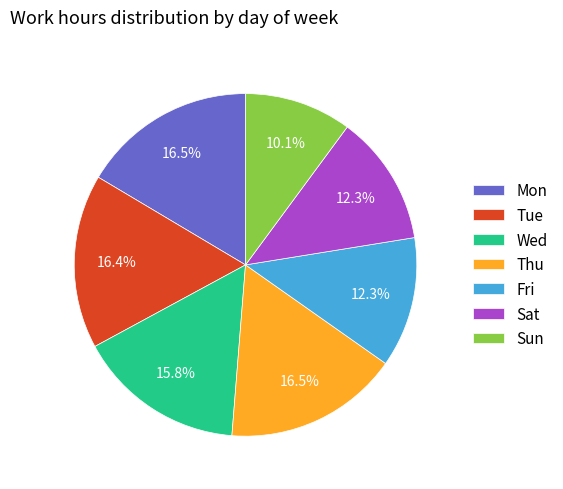

To the nearest percent, what percentage of the pie is Wed?

16%